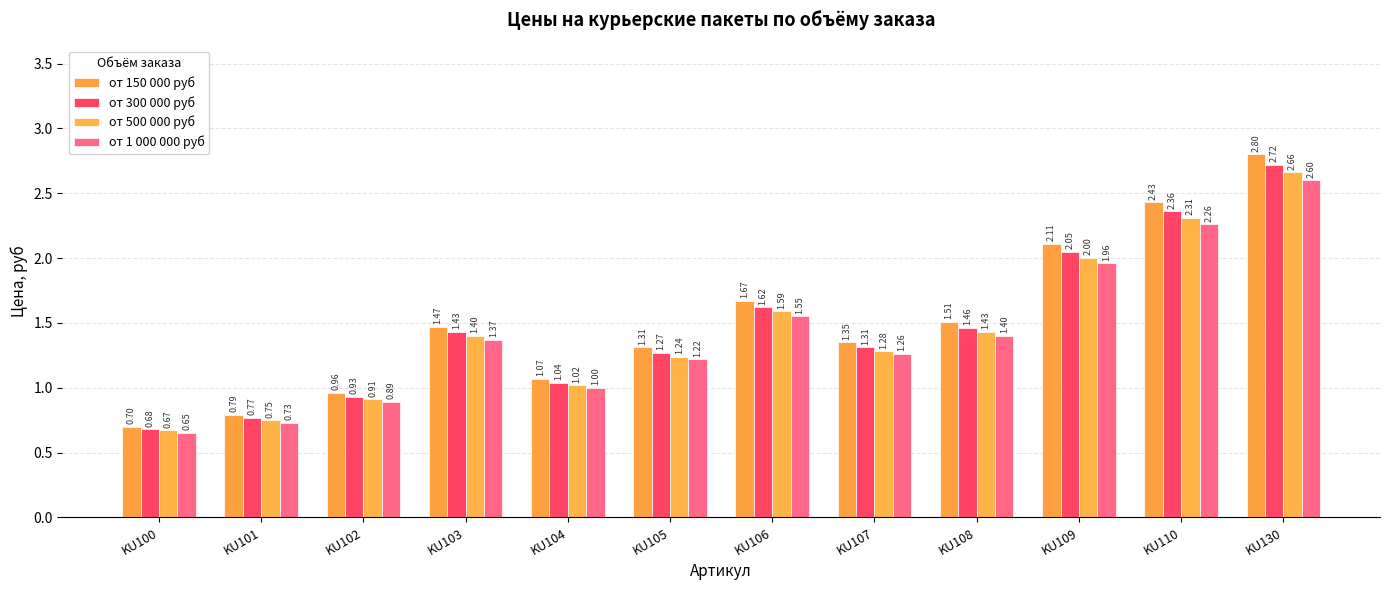

Which series has the largest total across all categories?

от 150 000 руб